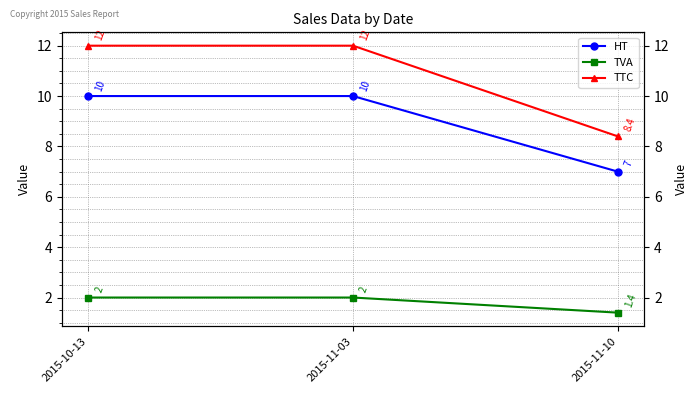

Which has a higher value, 2015-10-13 or 2015-11-10?

2015-10-13